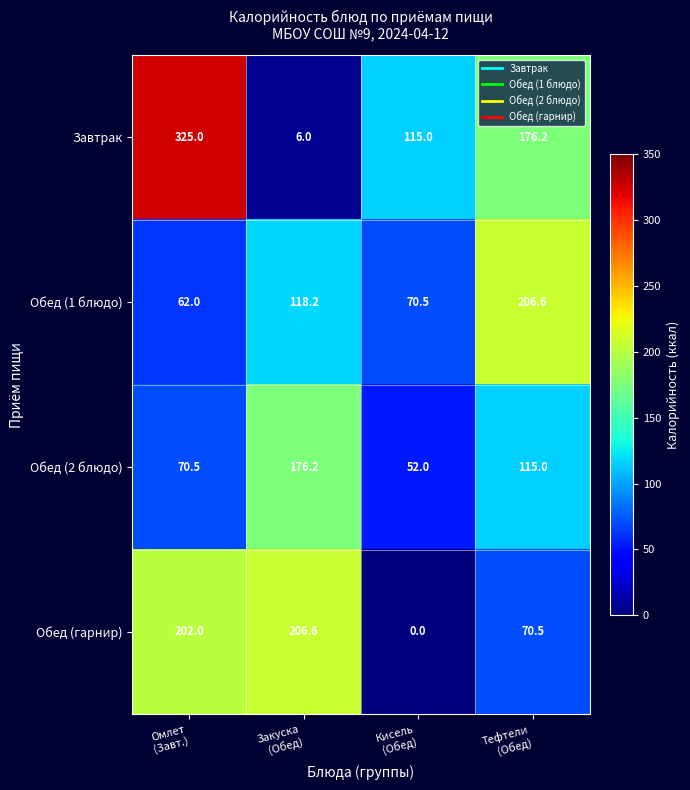

Reading right to left, transcribe all the data shown in this chart.

Завтрак: 176.2	115.0	6.0	325.0
Обед (1 блюдо): 206.6	70.5	118.2	62.0
Обед (2 блюдо): 115.0	52.0	176.2	70.5
Обед (гарнир): 70.5	0.0	206.6	202.0